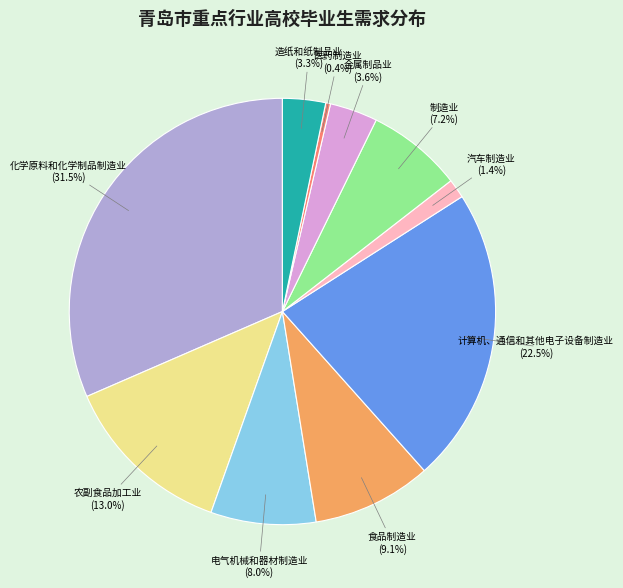

Is there a majority slice in this chart?

No